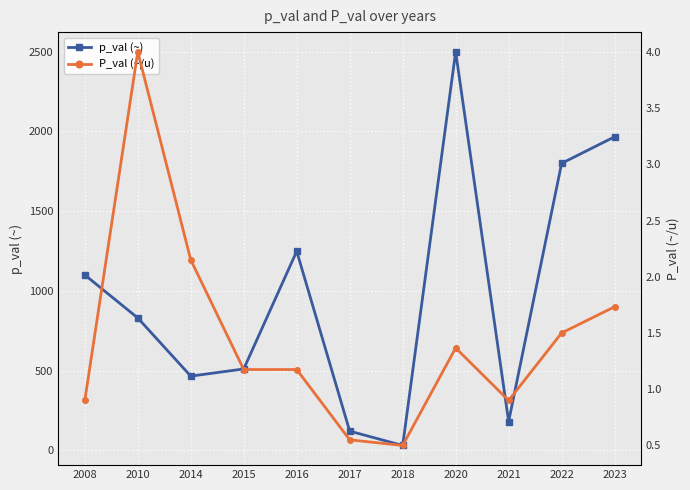

Reading right to left, what are all the values shown in this chart?

p_val (~): 2023=1966.7	2022=1800.0	2021=180.0	2020=2500.0	2018=30.0	2017=120.0	2016=1248.6	2015=510.0	2014=465.0	2010=830.0	2008=1100.0
P_val (~/u): 2023=1.7	2022=1.5	2021=0.9	2020=1.4	2018=0.5	2017=0.6	2016=1.2	2015=1.2	2014=2.1	2010=4.0	2008=0.9